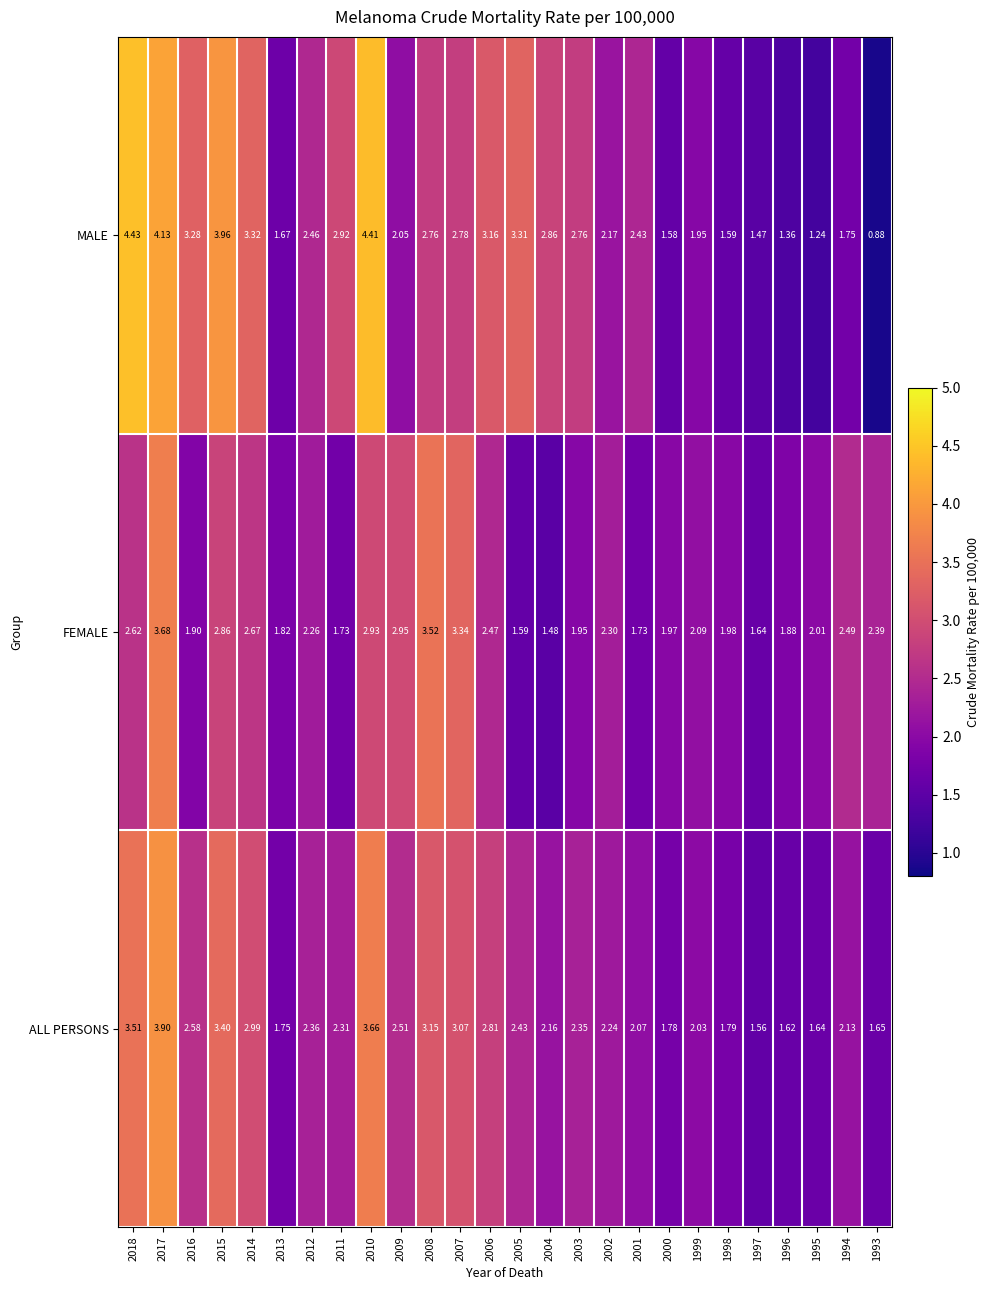

Which series has the largest total across all categories?

MALE